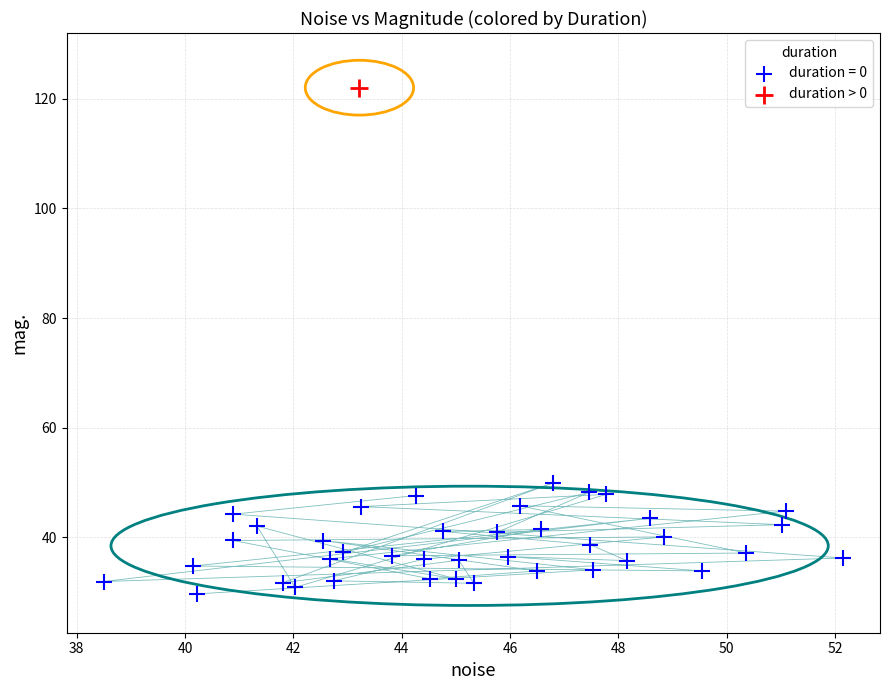

What are all the series names shown in the legend?

duration = 0, duration > 0